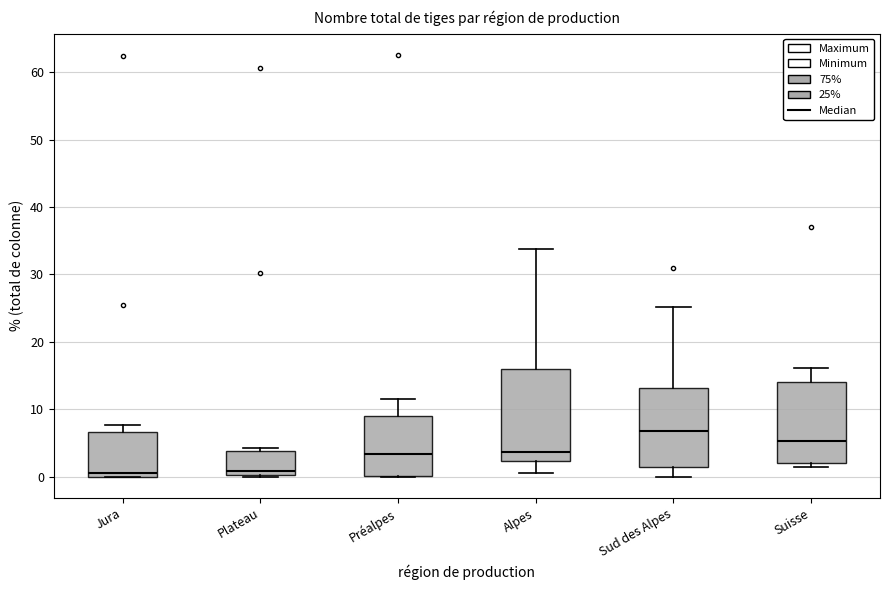

Which box is the tallest, from its lower edge to its upper edge?

Alpes